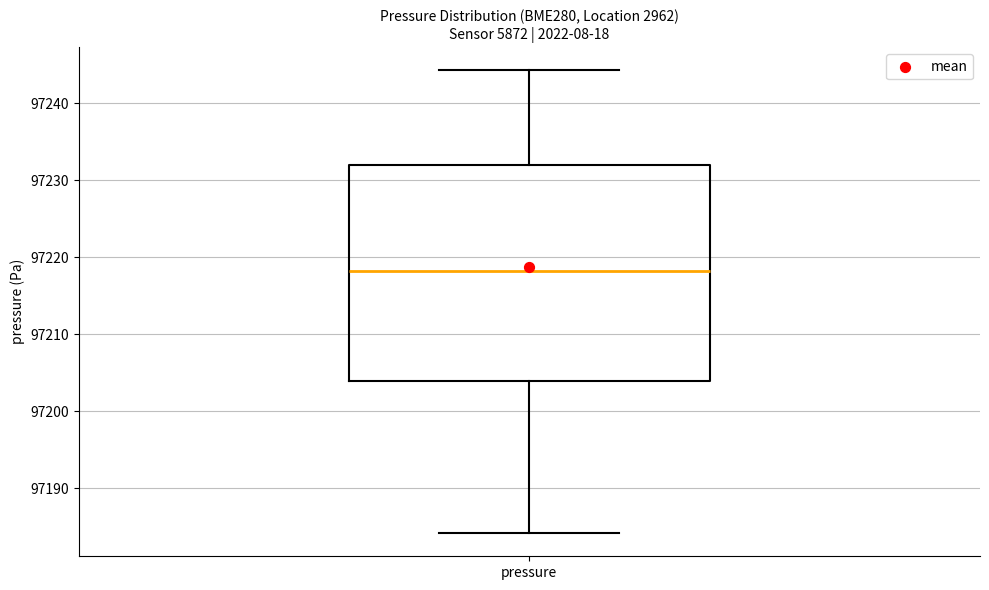

Where is the upper edge of the box for pressure on the y-axis? The values are not printed on the chart, so give them approximately, as read against the axis.

97232